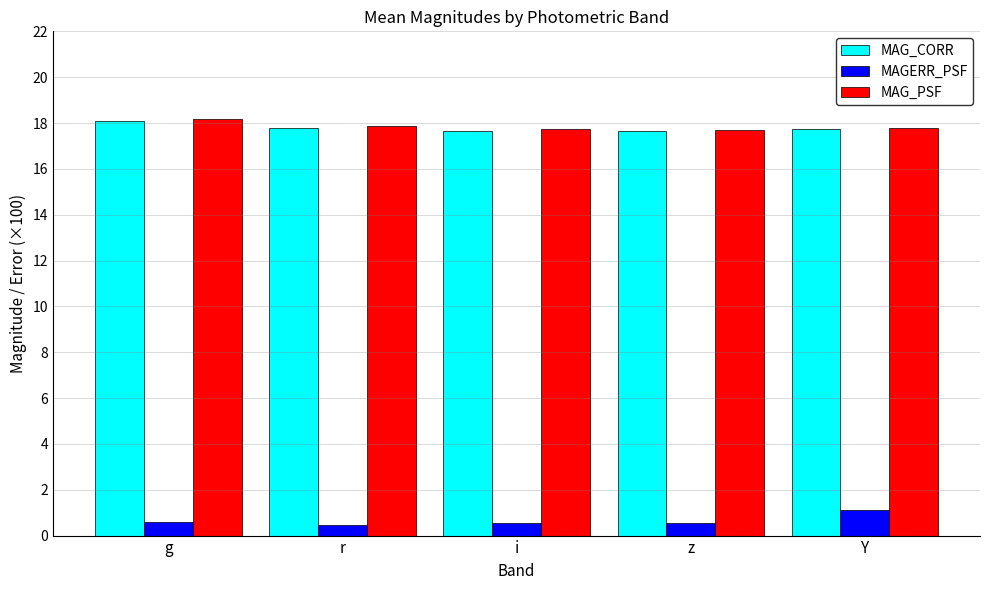

What is the lowest value of the MAG_CORR series?

17.7